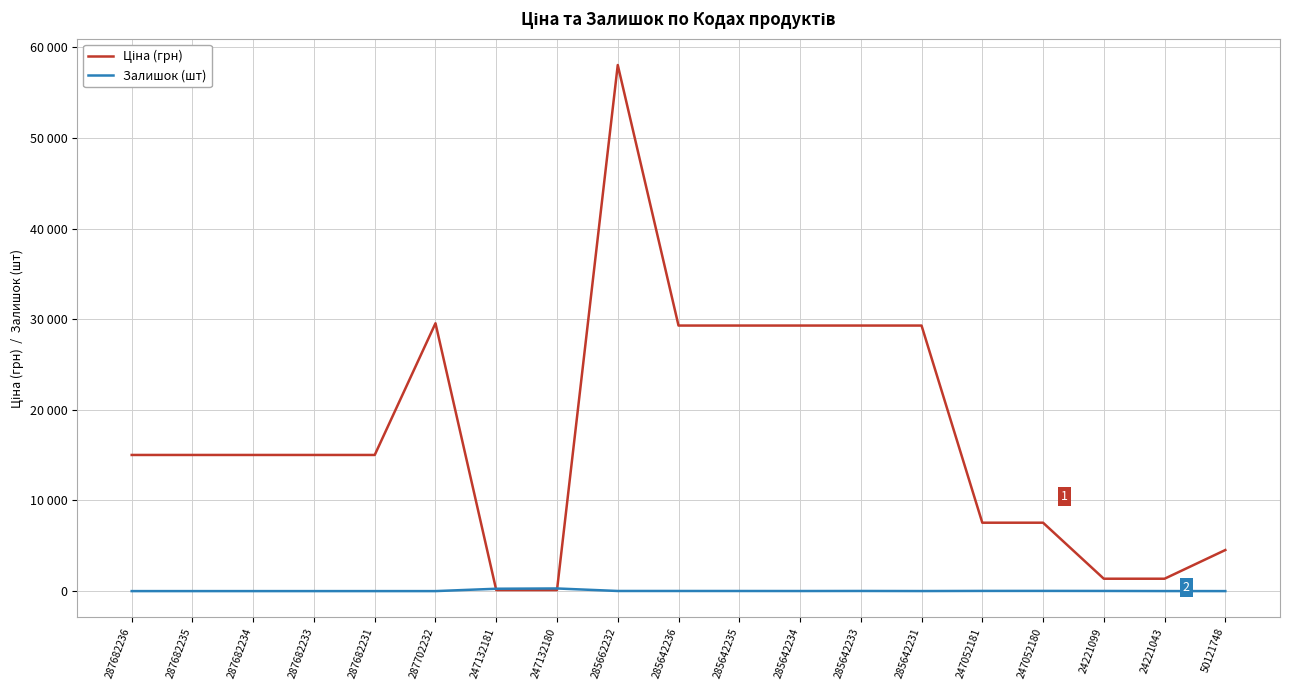

The Залишок series shows -118.3 at 287682236. True or false?

False